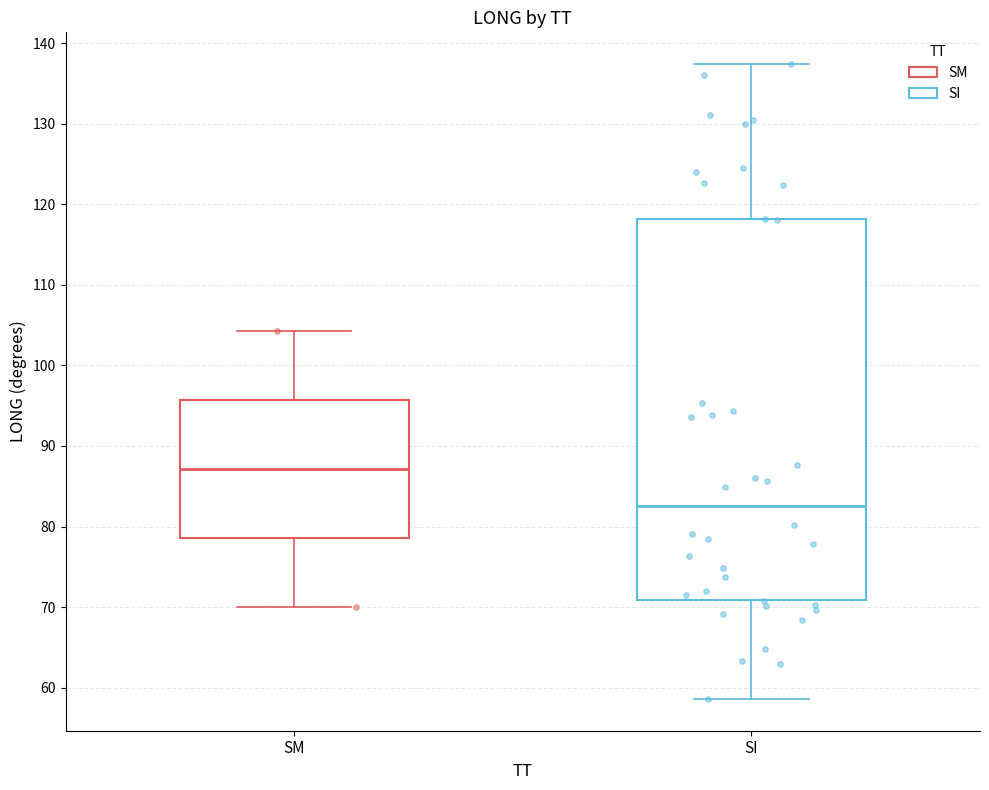

Reading left to right, read every box against the y-axis: the position of its median line, the range the box covers, and the ends of its whiskers. The values are not printed on the chart, so give them approximately, as read against the axis.

SM: median 87, box 79 to 96, whiskers 70 to 104
SI: median 83, box 71 to 118, whiskers 59 to 137